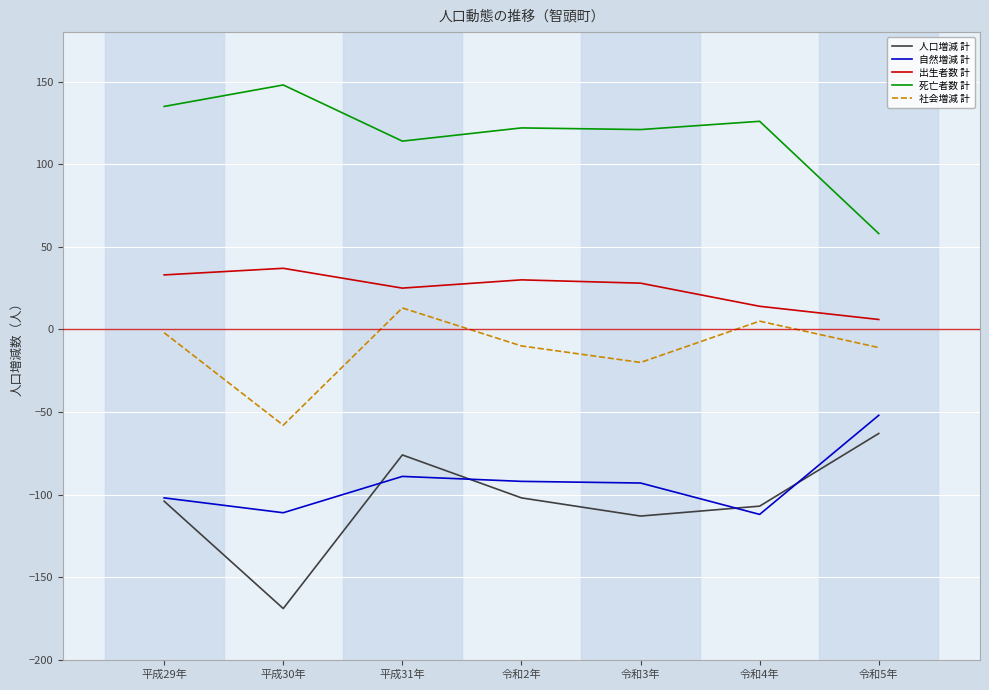

What is the minimum value for 社会増減 計?

-58